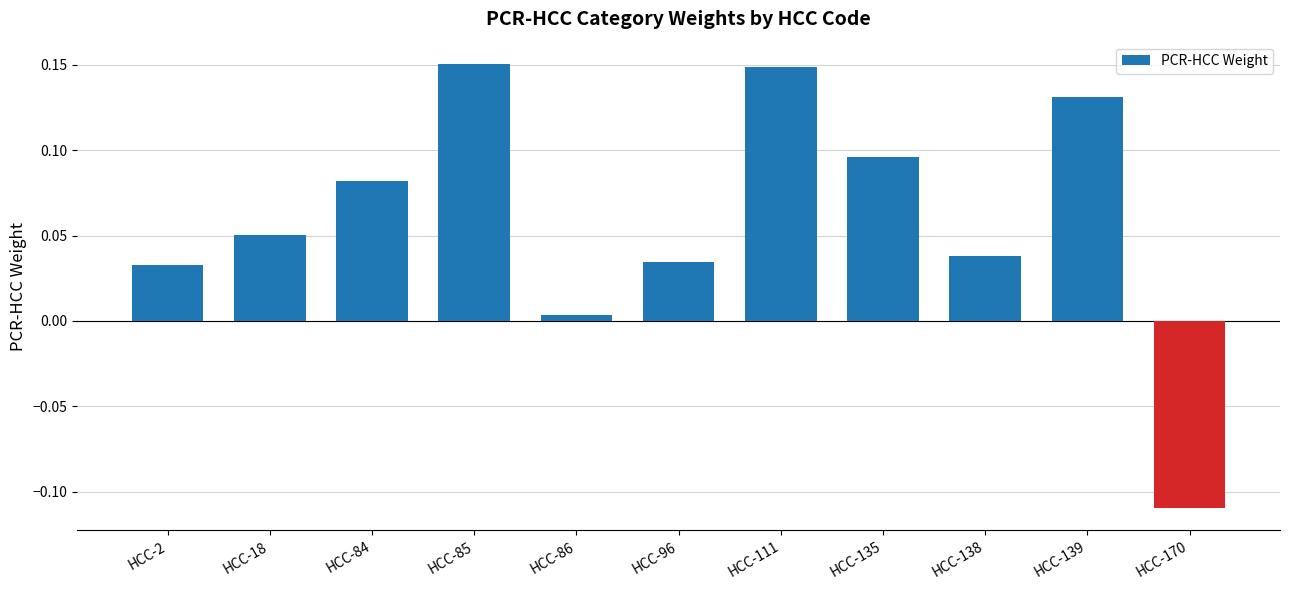

Between HCC-170 and HCC-2, which is larger?

HCC-2